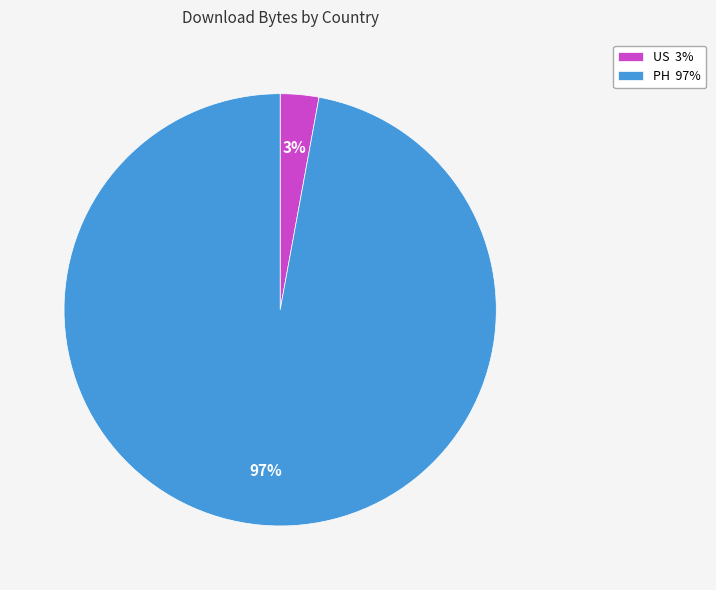

To the nearest percent, what is the average slice percentage?

50%